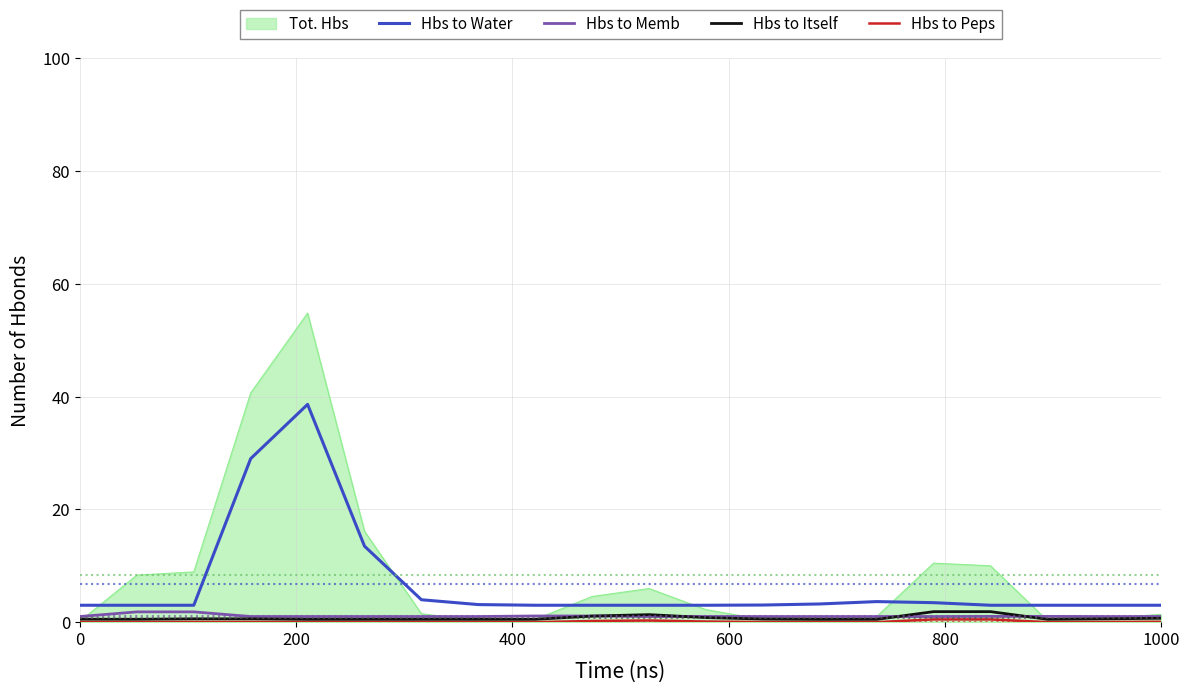

True or false: Hbs to Itself and Hbs to Water cross at least once.

False